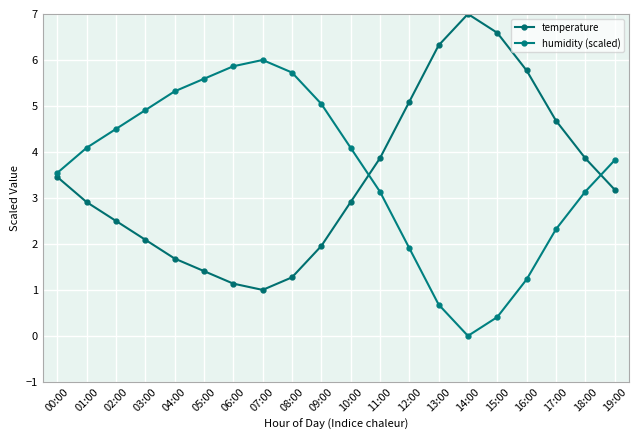

Does the chart have visible grid lines?

Yes